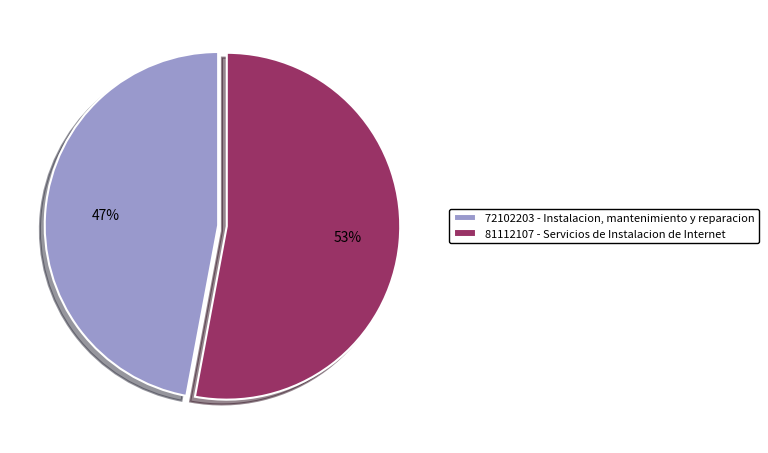

To the nearest percent, what is the difference between the 72102203 and 81112107 slice percentages?

6%